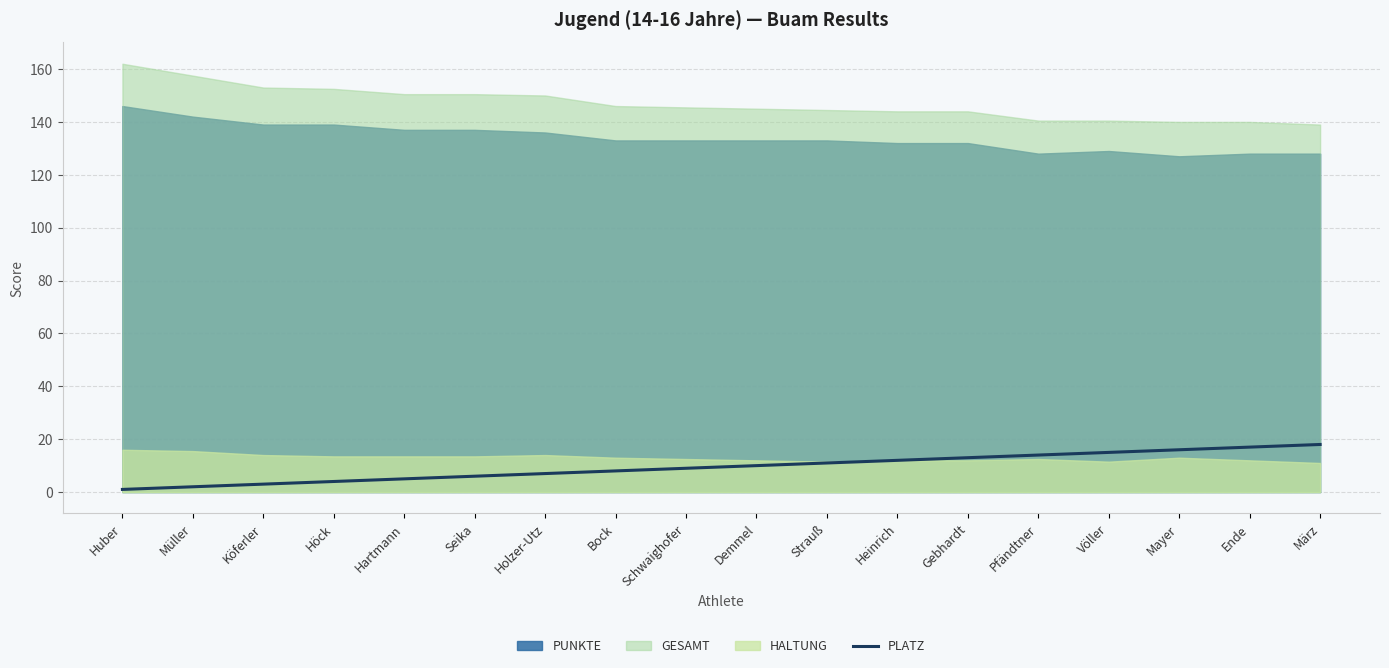

What is the approximate value at Hartmann, to the nearest 5?

5